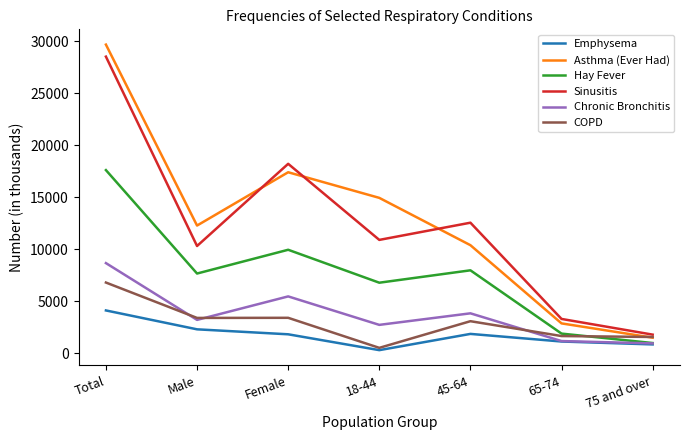

What is the sum of the COPD values at Female and 65-74?

5046